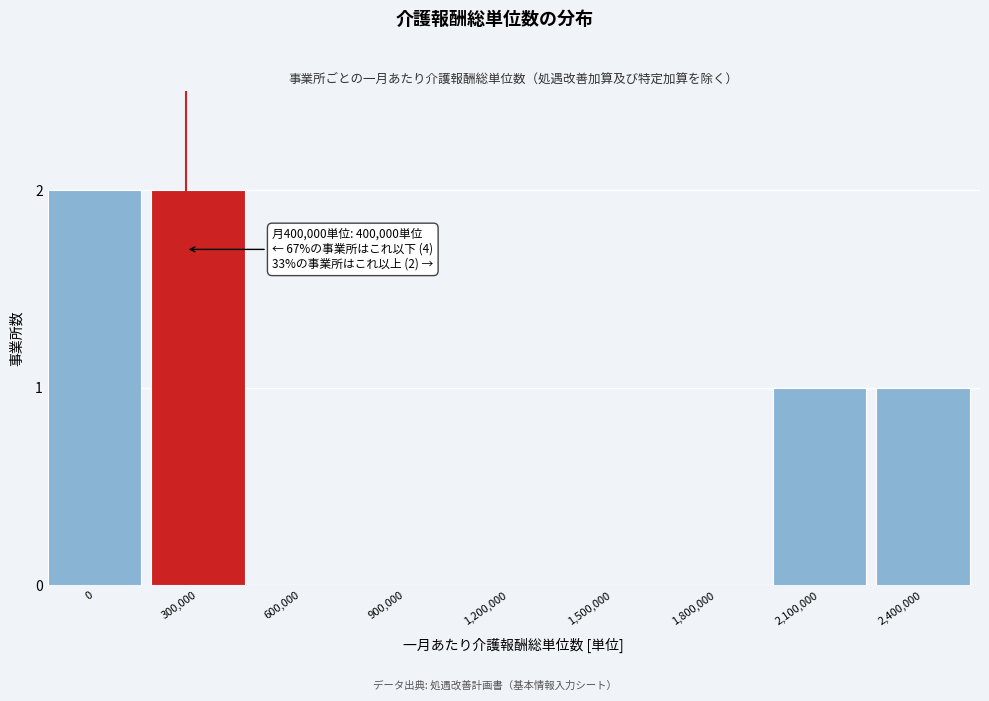

Reading left to right, list all the values displayed in this chart.

0=2	300,000=2	600,000=0	900,000=0	1,200,000=0	1,500,000=0	1,800,000=0	2,100,000=1	2,400,000=1